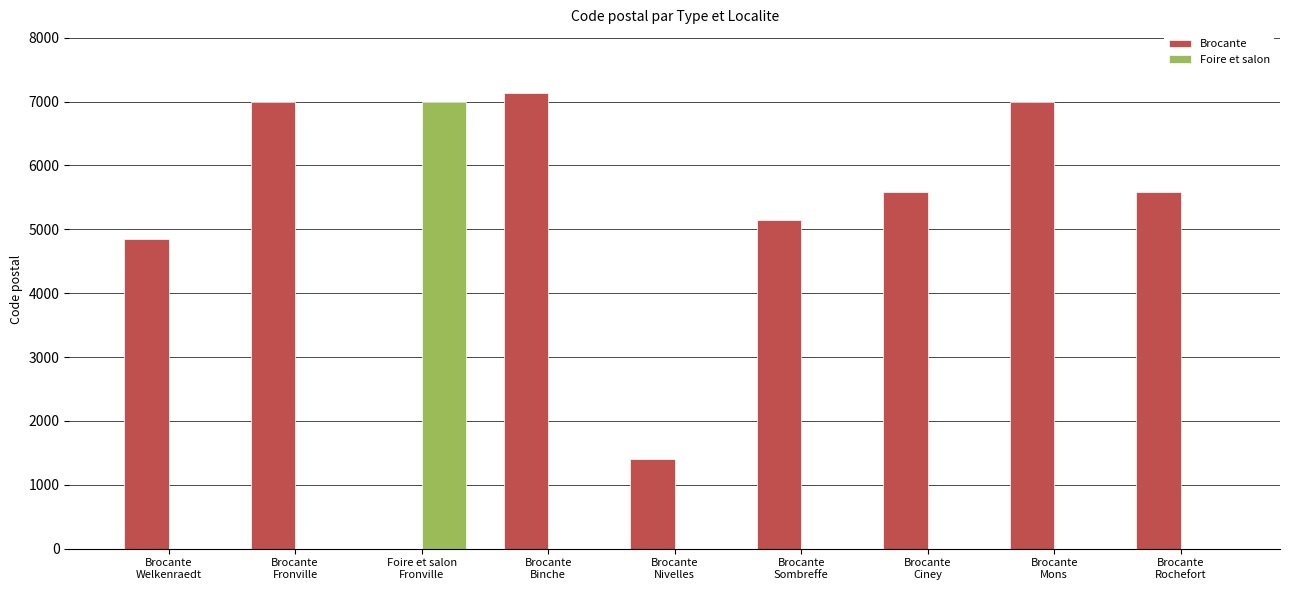

How many distinct data groups are displayed?

2